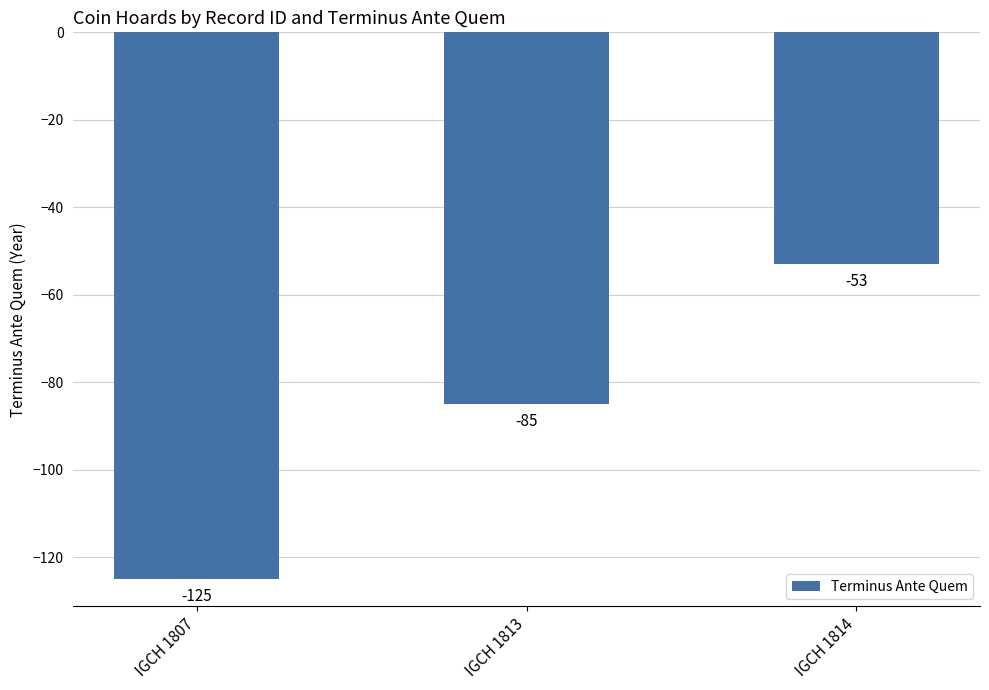

What is the change in value from IGCH 1807 to IGCH 1814?

+72